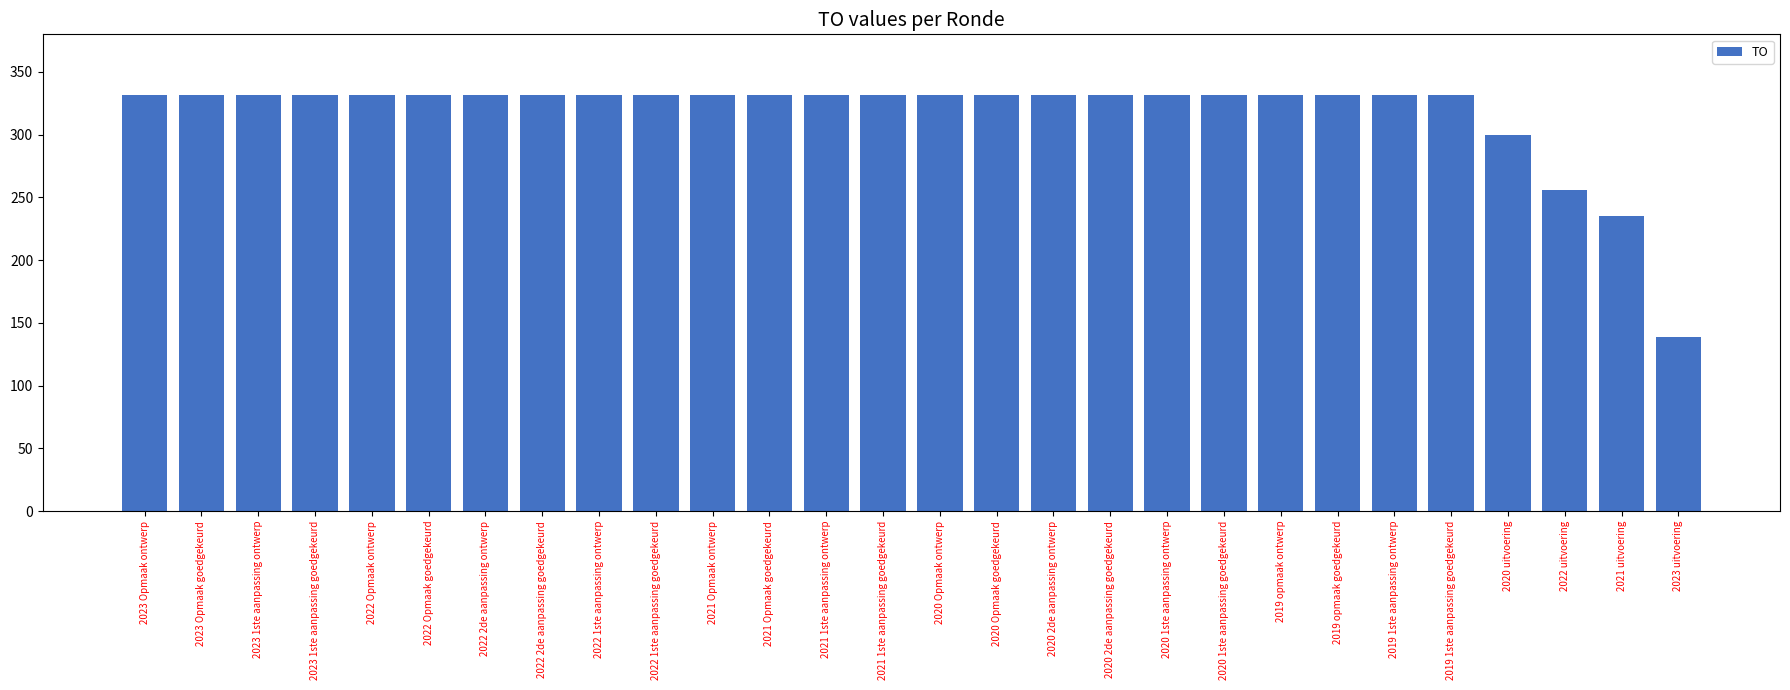

True or false: the data shows 256 at 2022 uitvoering.

True